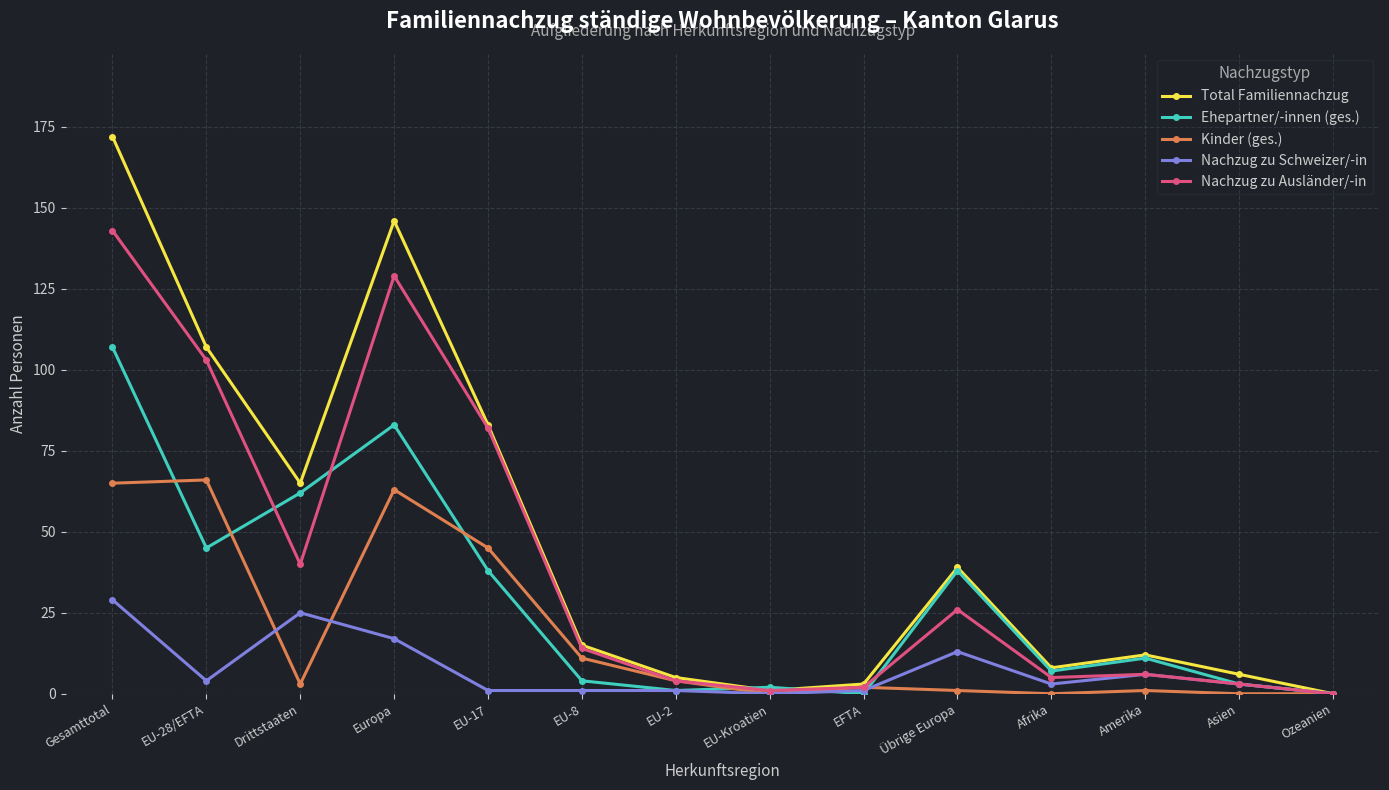

Which series has the largest total across all categories?

Total Familiennachzug